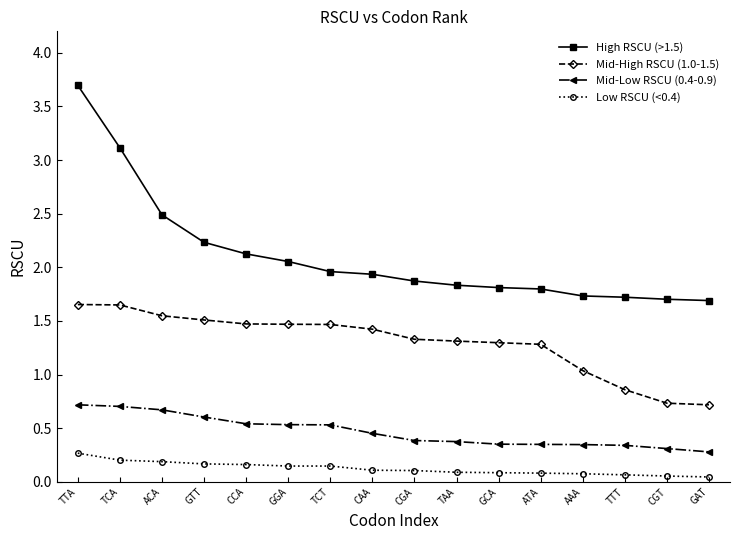

What is the highest value of the High RSCU (>1.5) series?

3.7